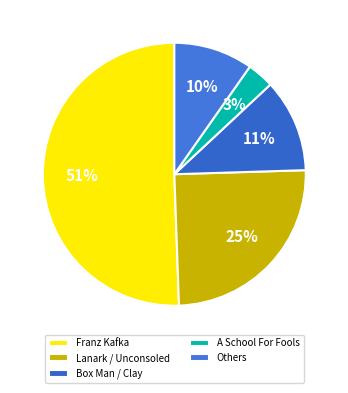

How many slices are in this pie chart?

5